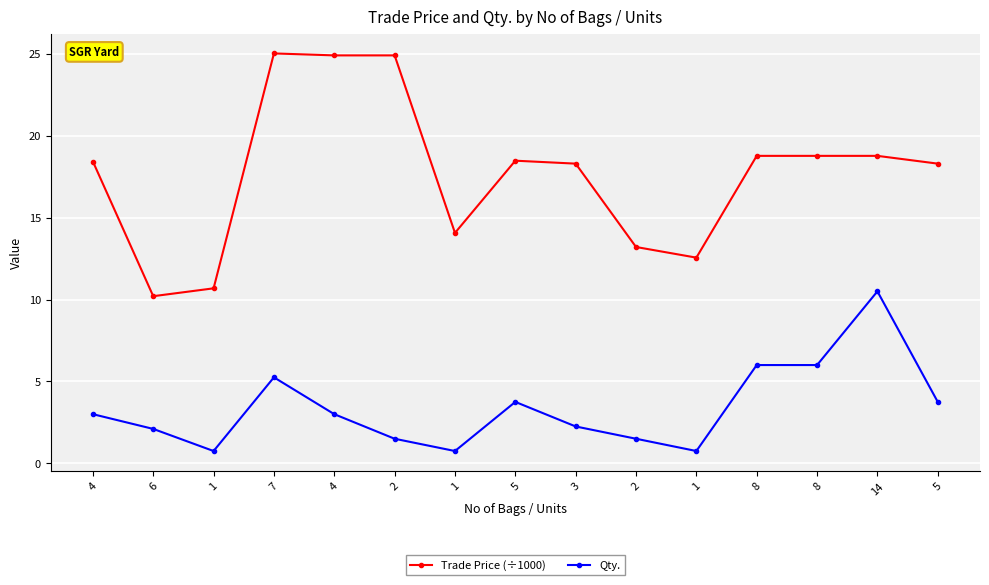

Does the chart have visible grid lines?

Yes